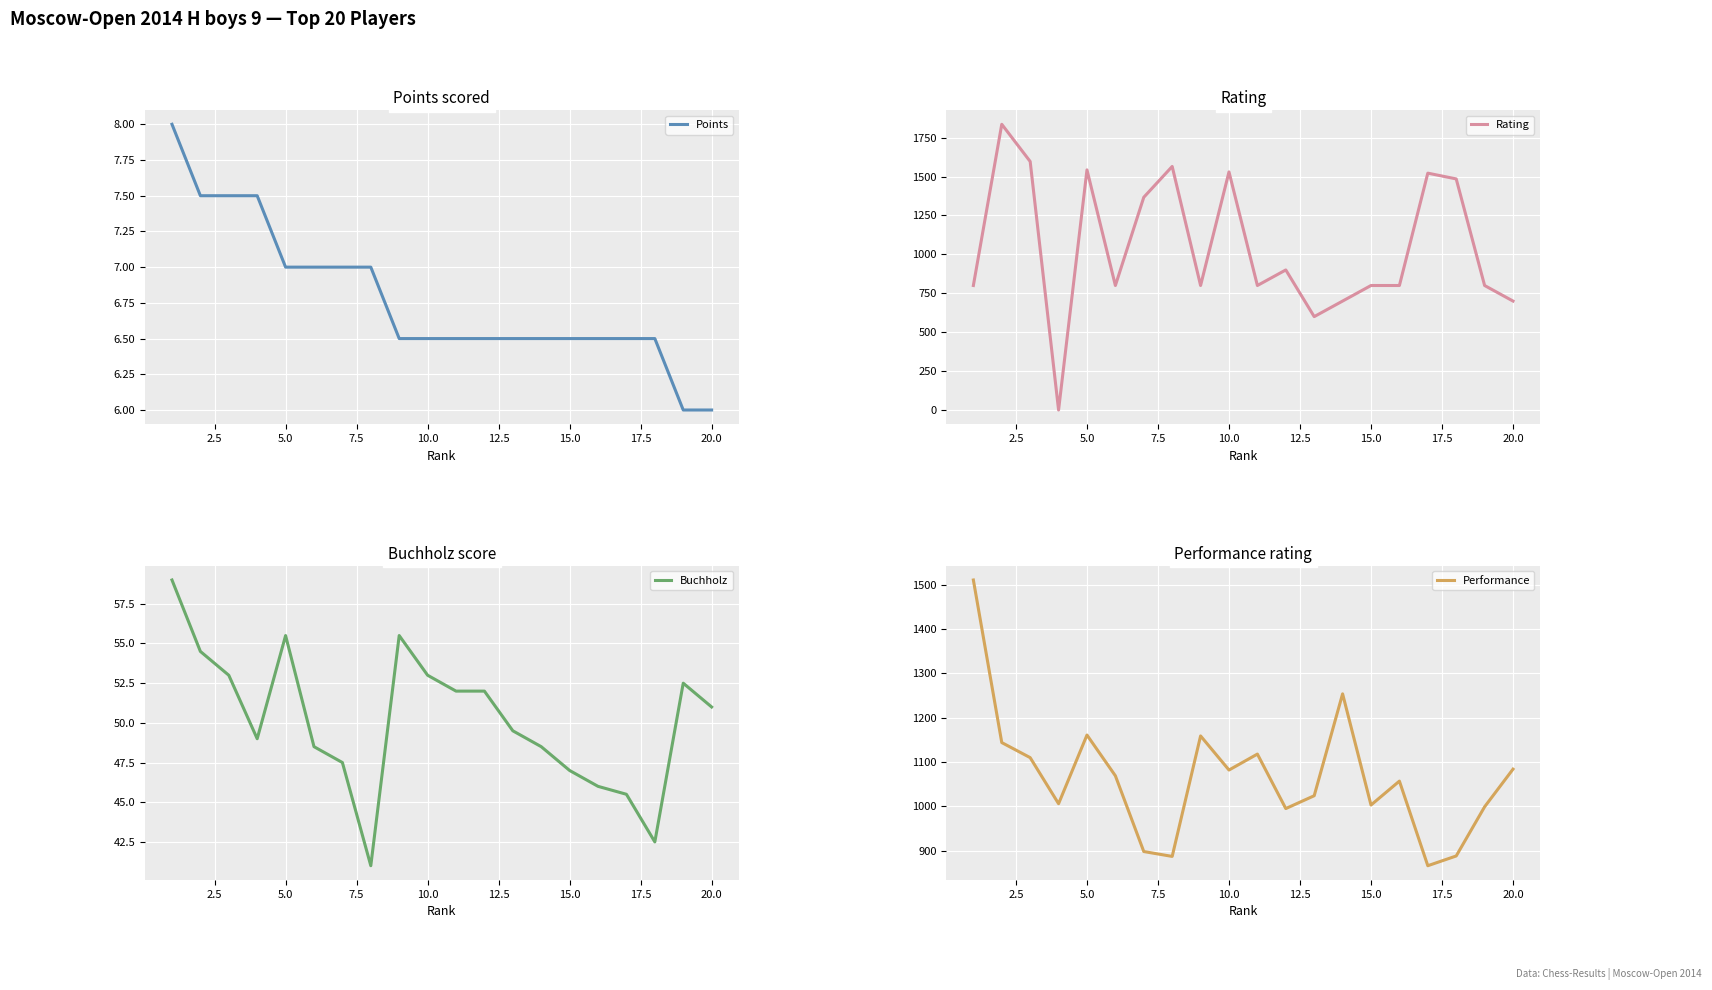

How many data points in Performance are less than 1069?

10